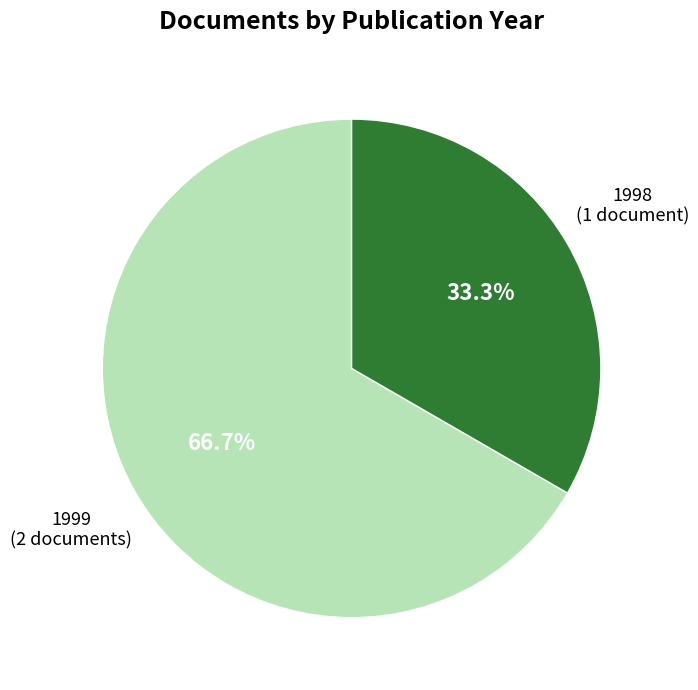

Does any single category account for the majority?

Yes